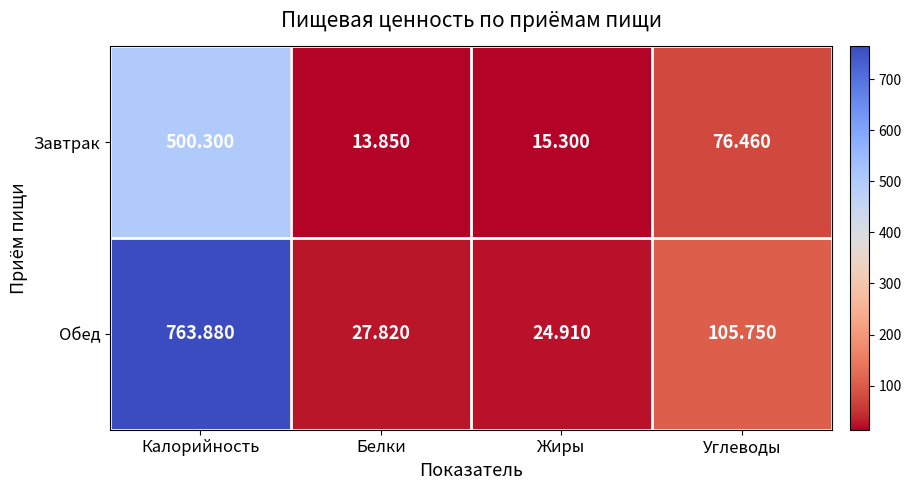

At which label does Завтрак reach its minimum?

Белки